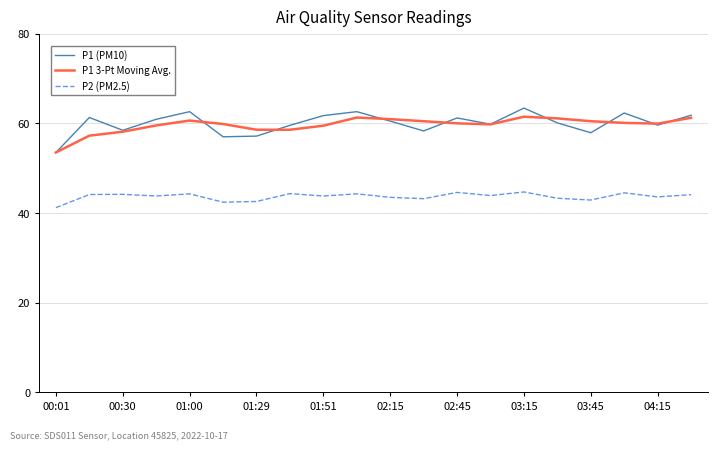

True or false: P2 (PM2.5) and P1 (PM10) intersect in this chart.

False